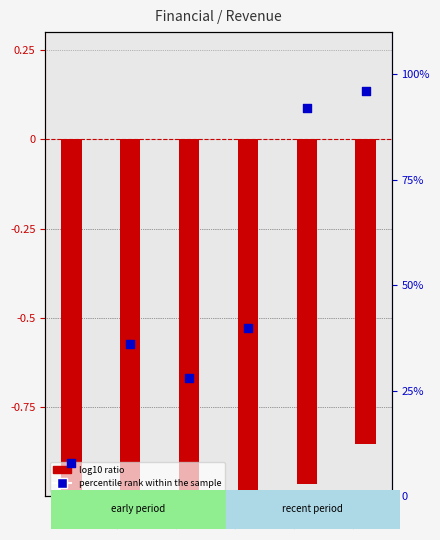

Which series has the widest spread of Y values?

percentile rank within the sample